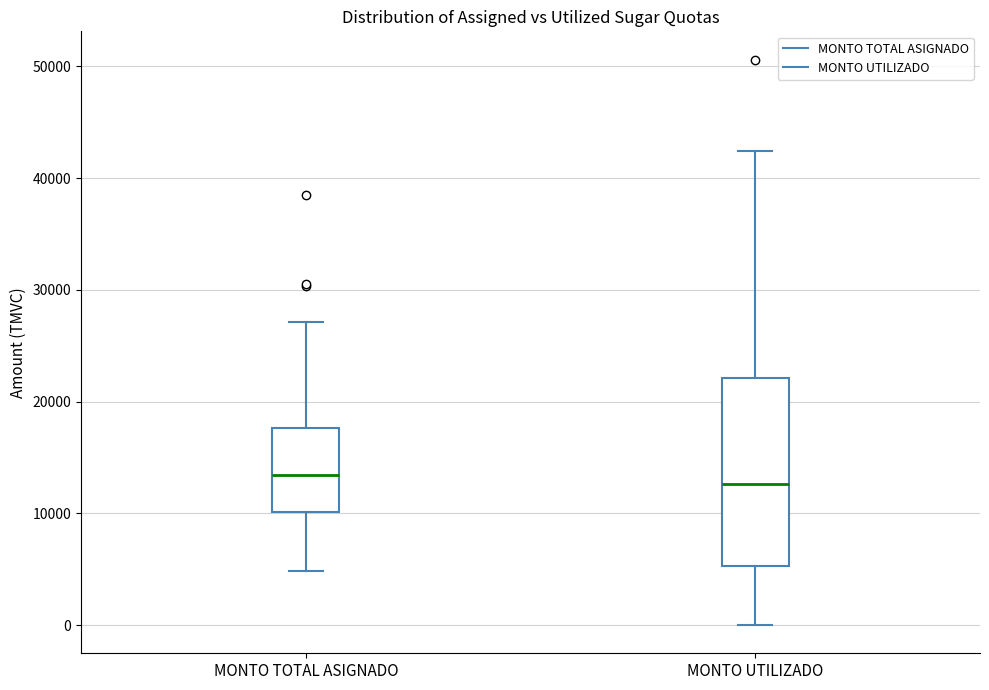

Reading left to right, transcribe this box plot: for each box, give where its median line is, the range the box spans, and where its two whiskers end, as read against the y-axis. The values are not printed on the chart, so give them approximately, as read against the axis.

MONTO TOTAL ASIGNADO: median 13000, box 10000 to 18000, whiskers 5000 to 27000
MONTO UTILIZADO: median 13000, box 5000 to 22000, whiskers 0 to 42000